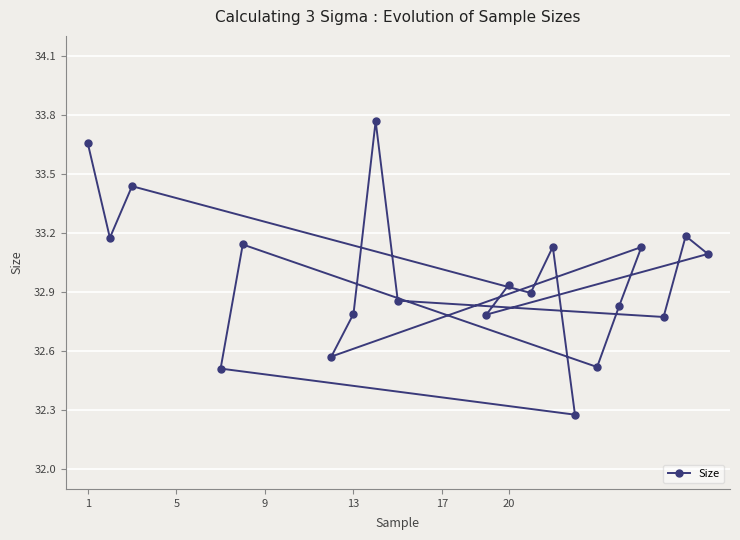

True or false: the data has more than 1 interior local peaks.

True